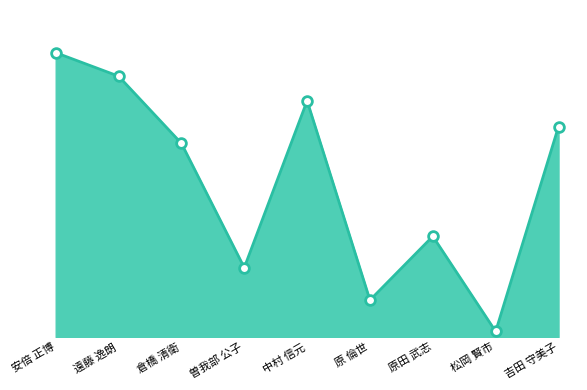

At which label does the data first exceed 173?

安倍 正博